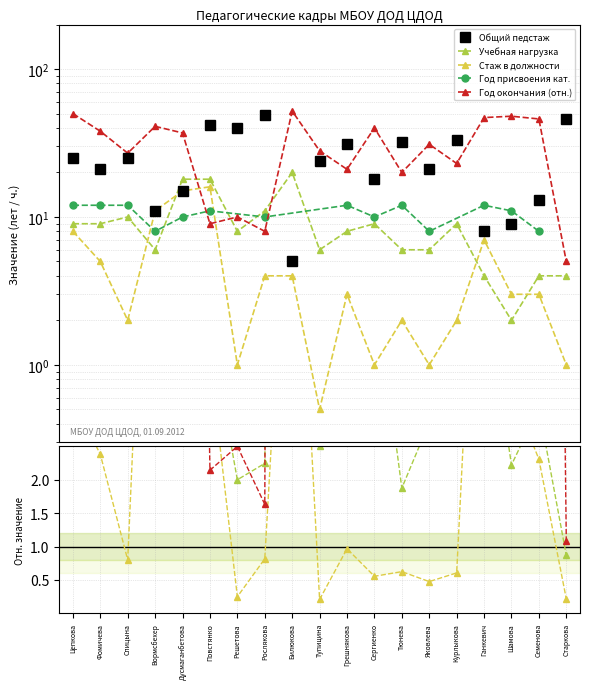

Where is Год окончания nearest to the value 28?

Тупицина